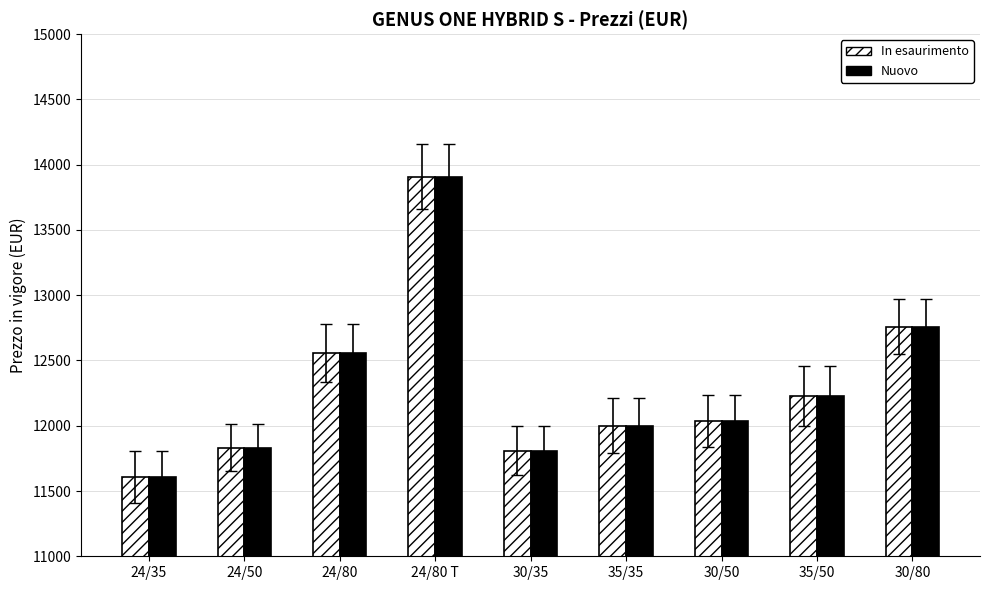

What is the minimum value shown in the chart?

11606